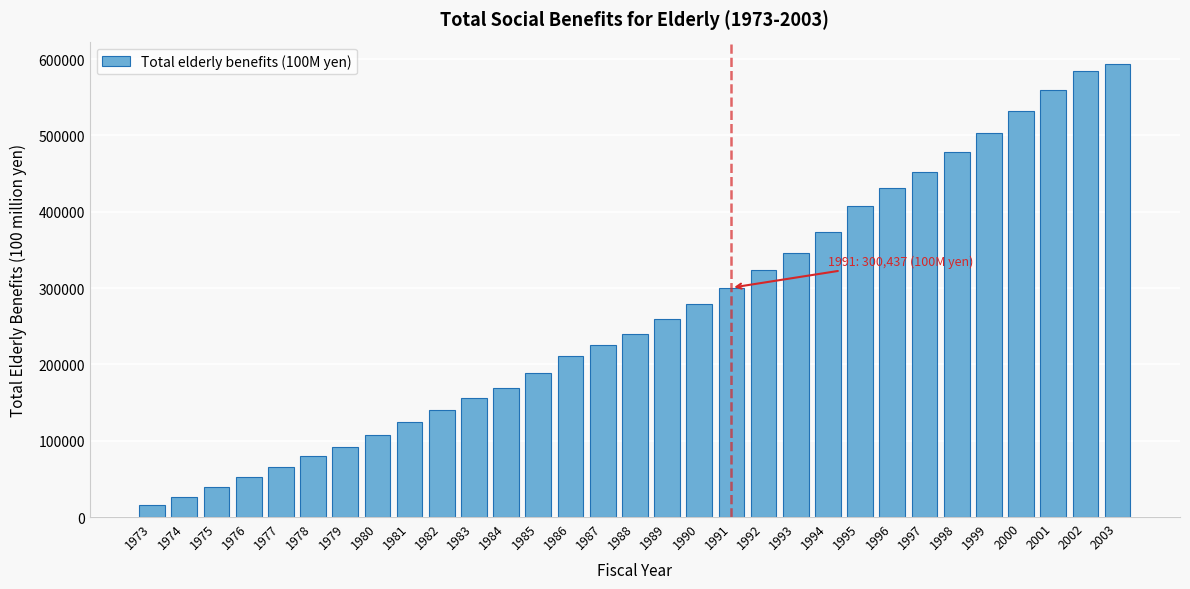

What is the average value?

269575.2